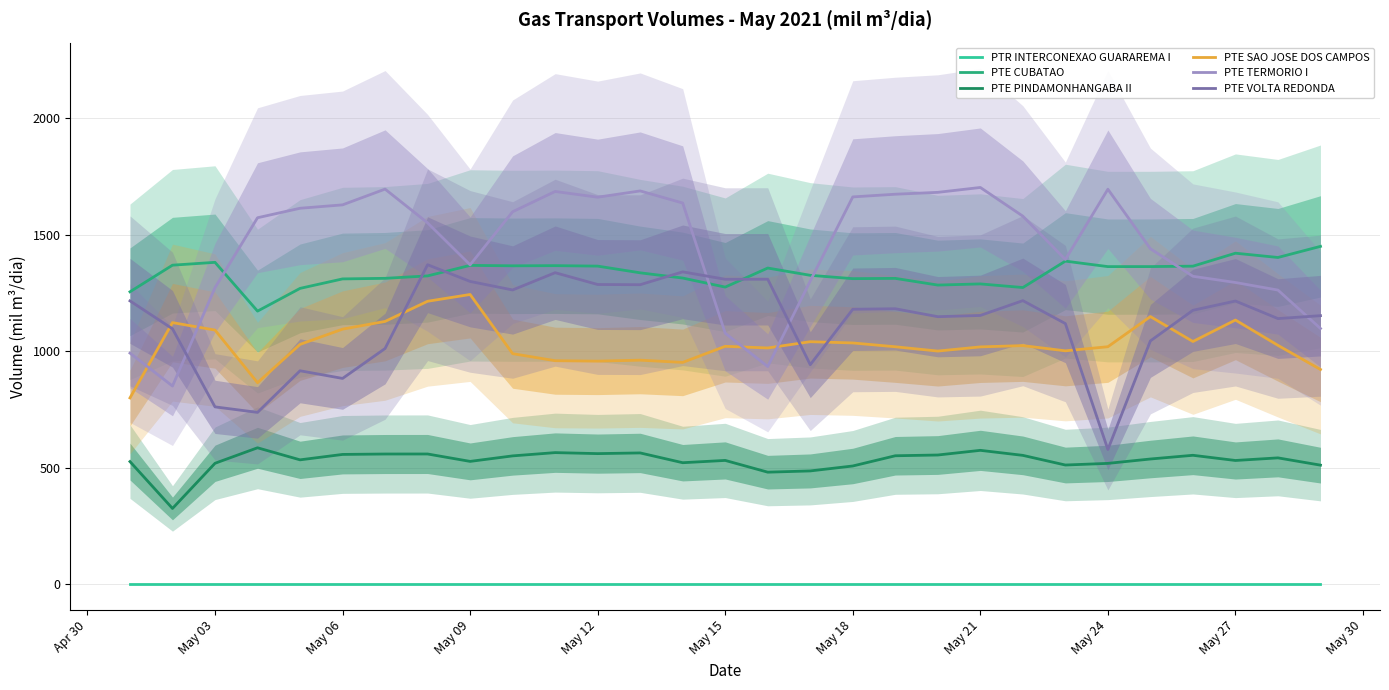

True or false: PTE VOLTA REDONDA and PTR INTERCONEXAO GUARAREMA I cross at least once.

False